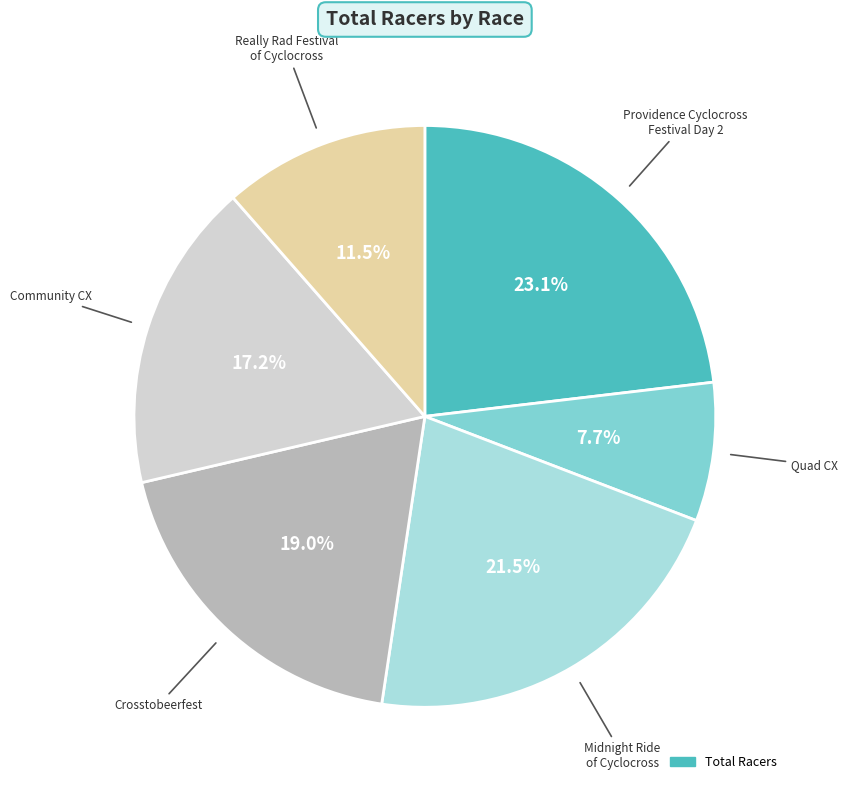

Is there a majority slice in this chart?

No